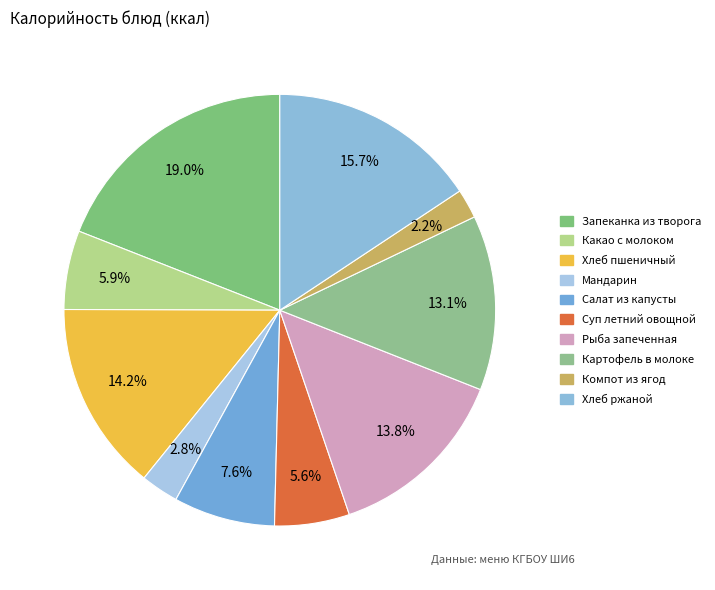

Count the number of slices in the pie.

10